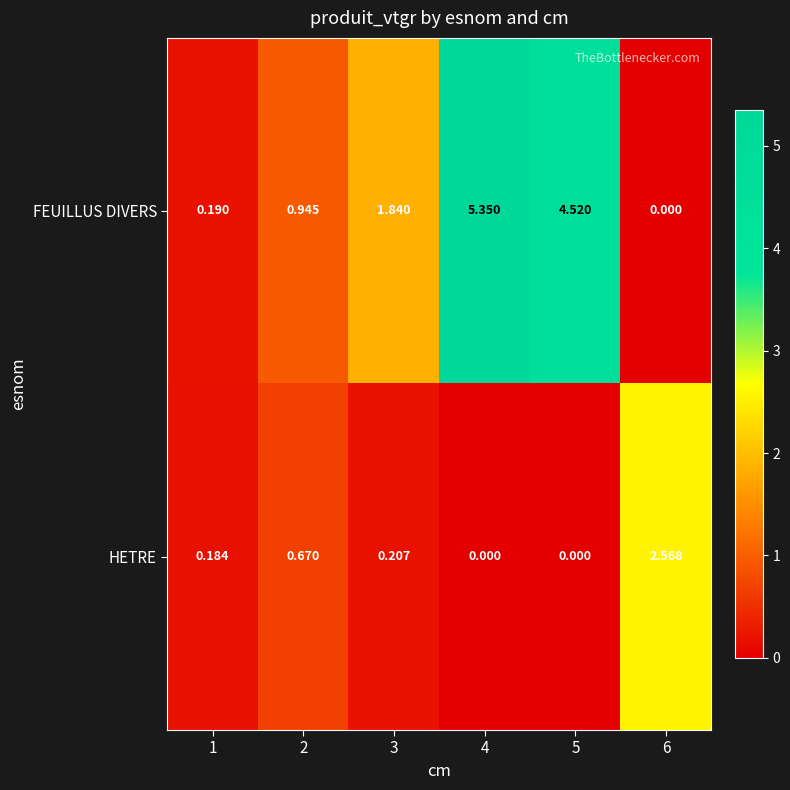

Which series has the largest range (max minus min)?

FEUILLUS DIVERS